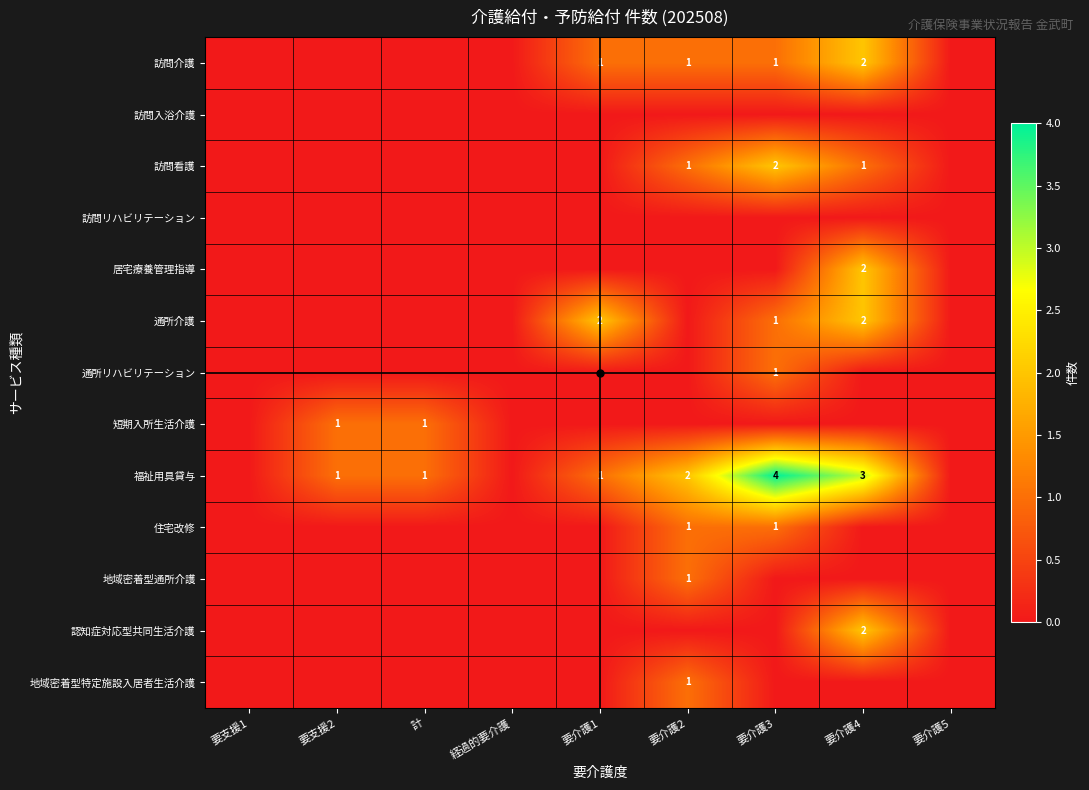

Rank the categories by 通所リハビリテーション value from highest to lowest.

要介護3, 要支援1, 要支援2, 計, 経過的要介護, 要介護1, 要介護2, 要介護4, 要介護5